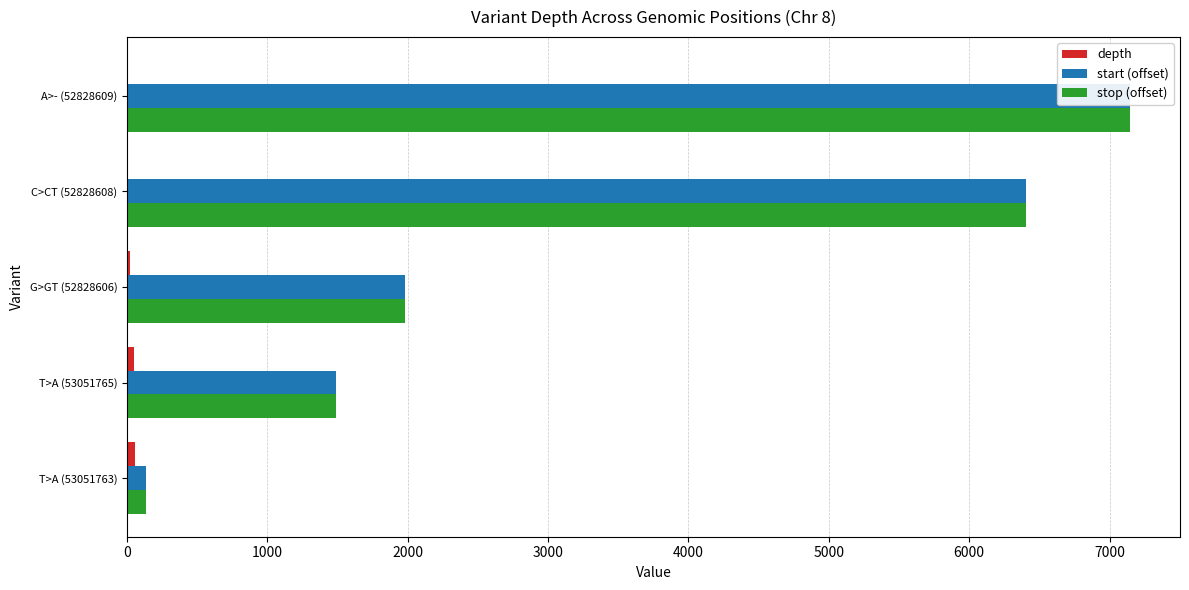

At A>- (52828609), list the series in order from smallest to largest.

depth, start (offset), stop (offset)